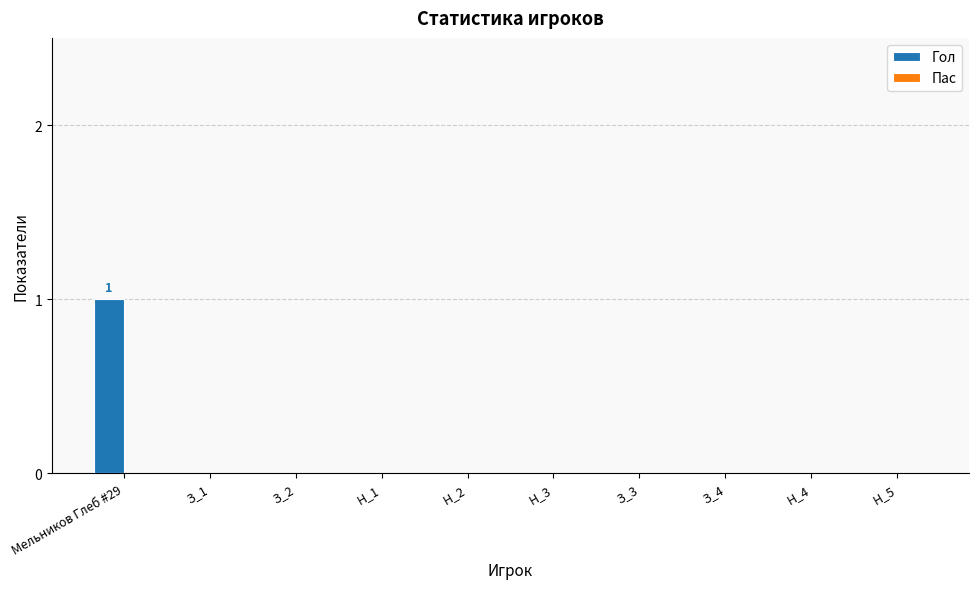

The value at Н_2 is -1. True or false?

False